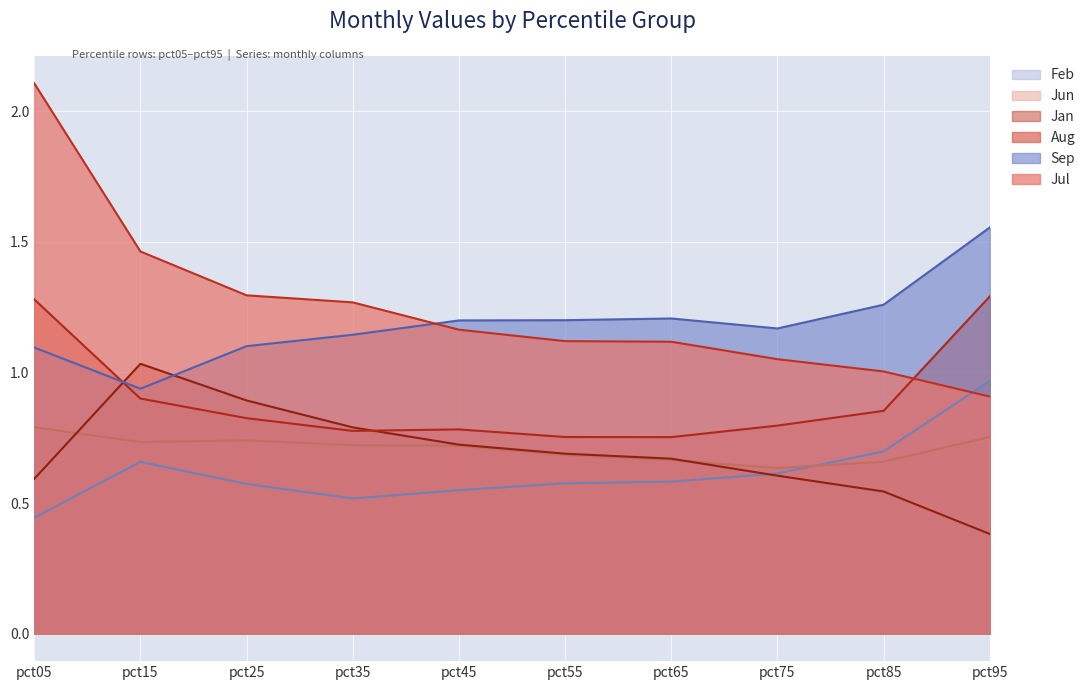

List the series in order of their peak value, lowest first.

Jun, Feb, Jan, Aug, Sep, Jul